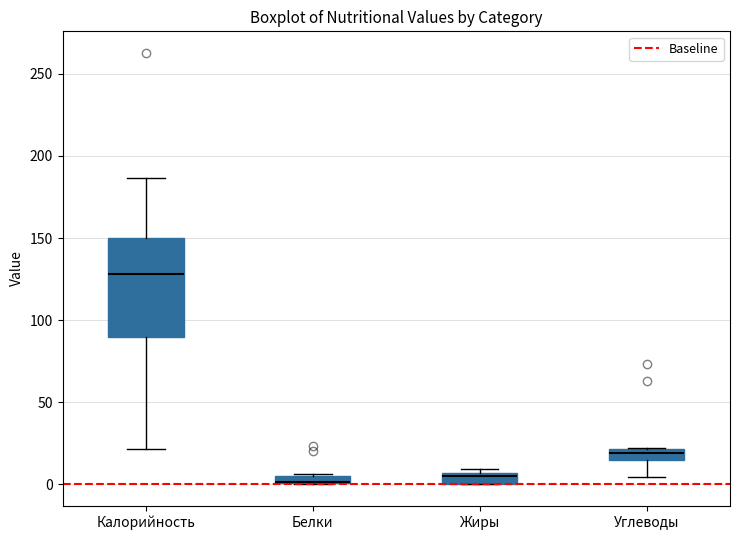

Comparing the boxes themselves (not the whiskers), which one is the tallest?

Калорийность